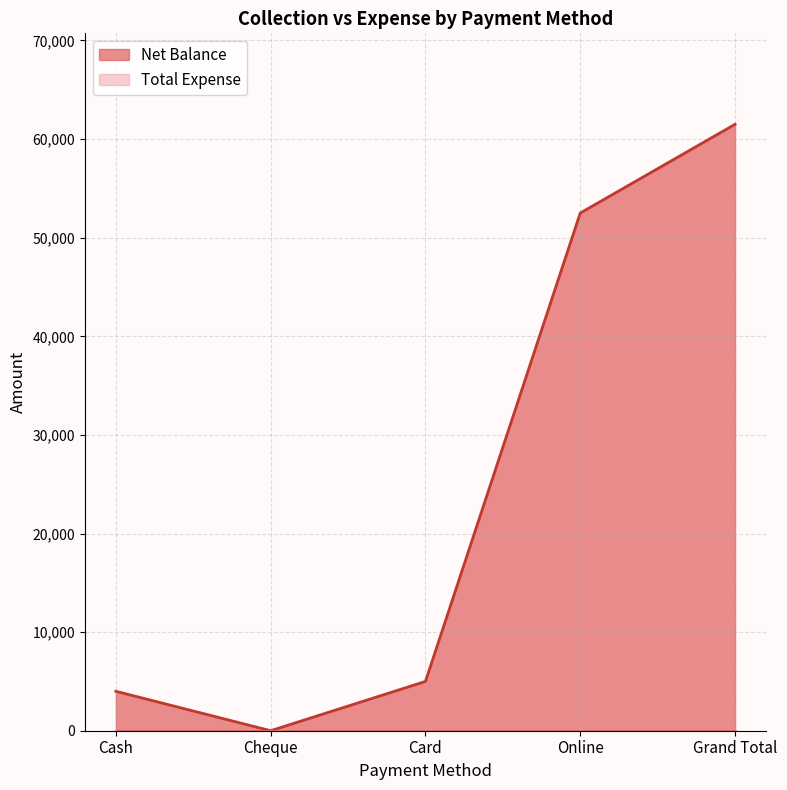

The value at Grand Total is 39486. True or false?

False